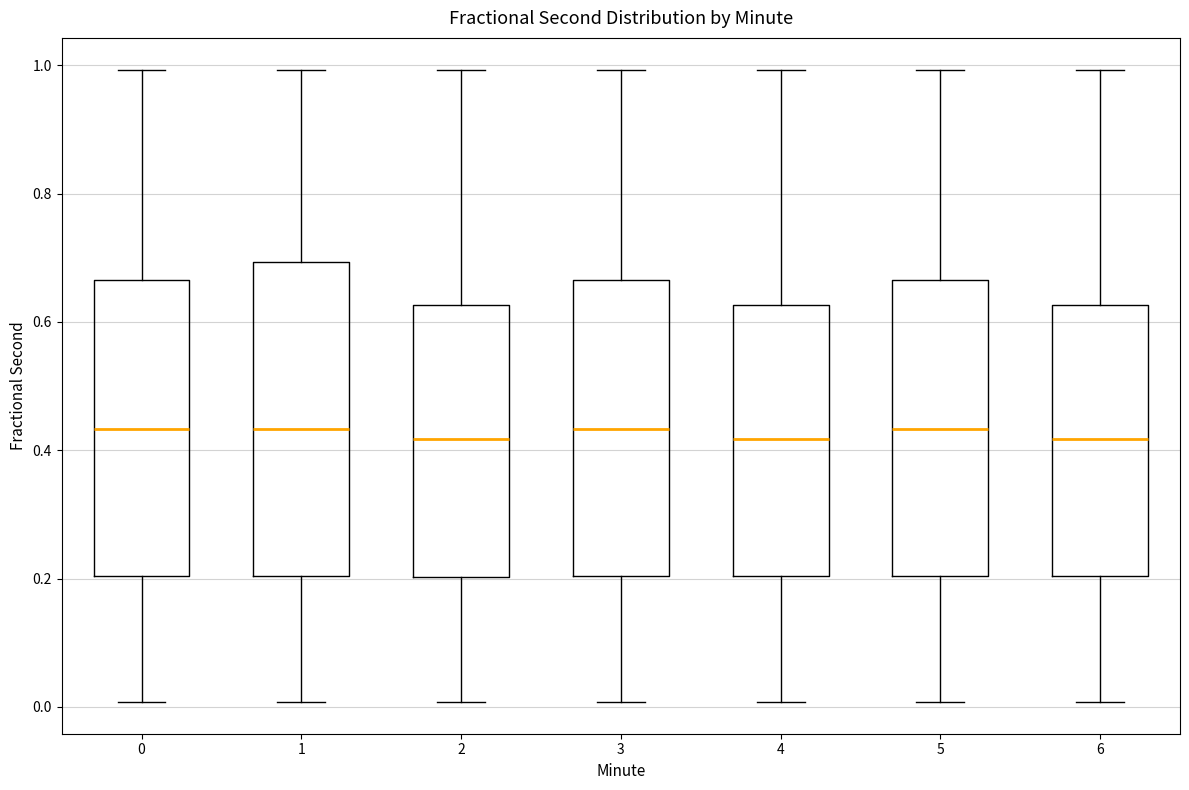

Reading left to right, transcribe this box plot: for each box, give where its median line is, the range the box spans, and where its two whiskers end, as read against the y-axis. The values are not printed on the chart, so give them approximately, as read against the axis.

0: median 0.44, box 0.20 to 0.66, whiskers 0.00 to 1.00
1: median 0.44, box 0.20 to 0.70, whiskers 0.00 to 1.00
2: median 0.42, box 0.20 to 0.62, whiskers 0.00 to 1.00
3: median 0.44, box 0.20 to 0.66, whiskers 0.00 to 1.00
4: median 0.42, box 0.20 to 0.62, whiskers 0.00 to 1.00
5: median 0.44, box 0.20 to 0.66, whiskers 0.00 to 1.00
6: median 0.42, box 0.20 to 0.62, whiskers 0.00 to 1.00